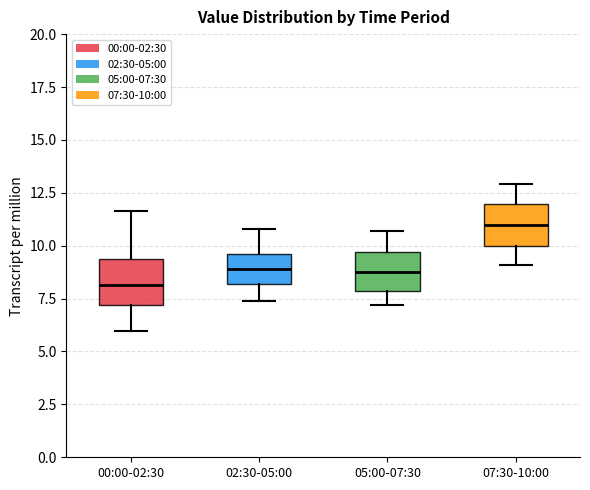

Reading left to right, read every box against the y-axis: the position of its median line, the range the box covers, and the ends of its whiskers. The values are not printed on the chart, so give them approximately, as read against the axis.

00:00-02:30: median 8.0, box 7.0 to 9.5, whiskers 6.0 to 11.5
02:30-05:00: median 9.0, box 8.0 to 9.5, whiskers 7.5 to 11.0
05:00-07:30: median 9.0, box 8.0 to 9.5, whiskers 7.0 to 10.5
07:30-10:00: median 11.0, box 10.0 to 12.0, whiskers 9.0 to 13.0